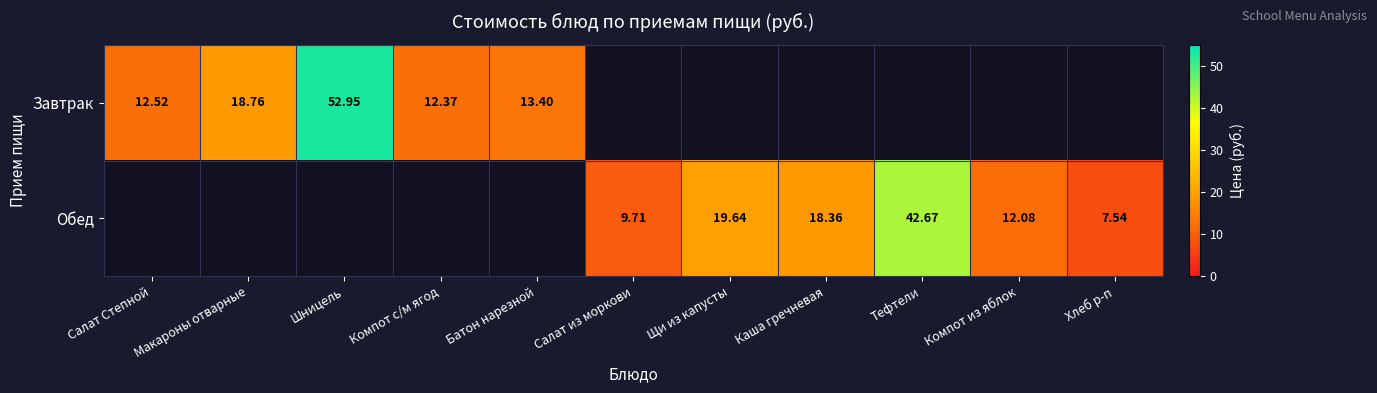

Rank the series by their average value, from highest to lowest.

Завтрак, Обед